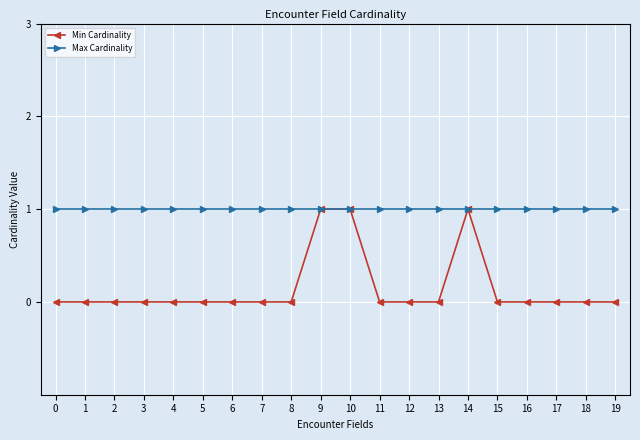

How many data points does each series have?

20